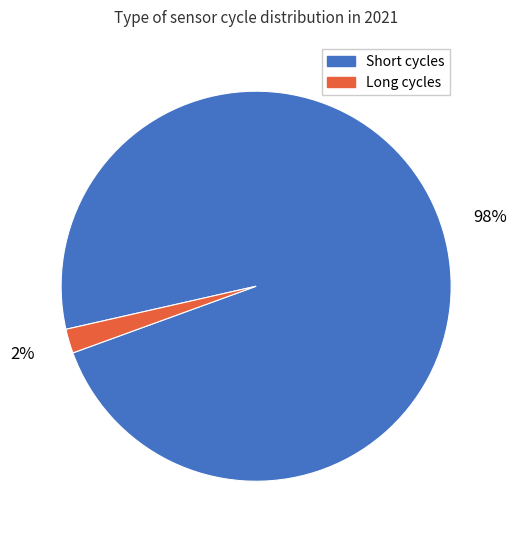

To the nearest percent, what is the difference between the largest and smallest slice percentages?

96%